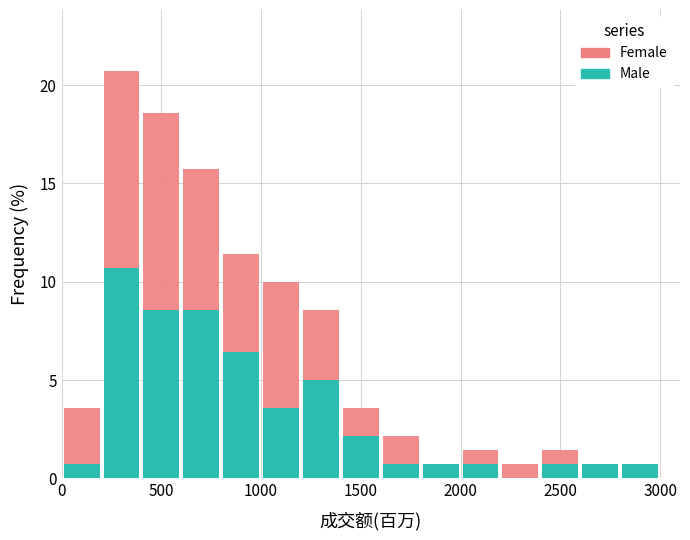

Reading left to right, transcribe this chart: for each stacked bar, give the range it covers on the x-axis and its total height. The values are not printed on the chart, so give them approximately, as read against the axis.

0 to 200: 3.5
200 to 400: 20.5
400 to 600: 18.5
600 to 800: 15.5
800 to 1000: 11.5
1000 to 1200: 10.0
1200 to 1400: 8.5
1400 to 1600: 3.5
1600 to 1800: 2.0
1800 to 2000: 0.5
2000 to 2200: 1.5
2200 to 2400: 0.5
2400 to 2600: 1.5
2600 to 2800: 0.5
2800 to 3000: 0.5